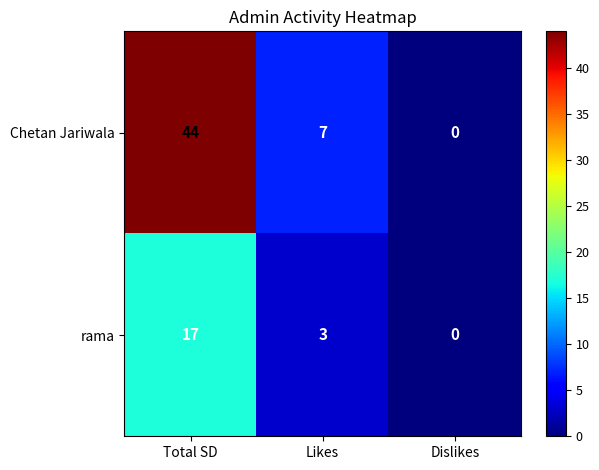

Is it true that Chetan Jariwala equals 21 at Total SD?

False